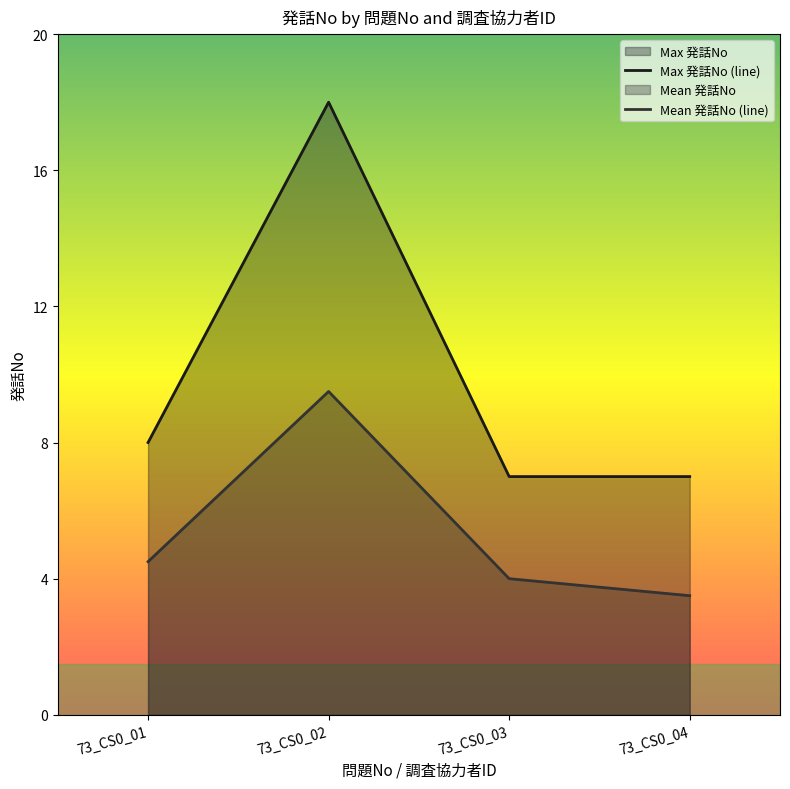

Is it true that Mean 発話No (line) equals 4.0 at 73_CS0_03?

True